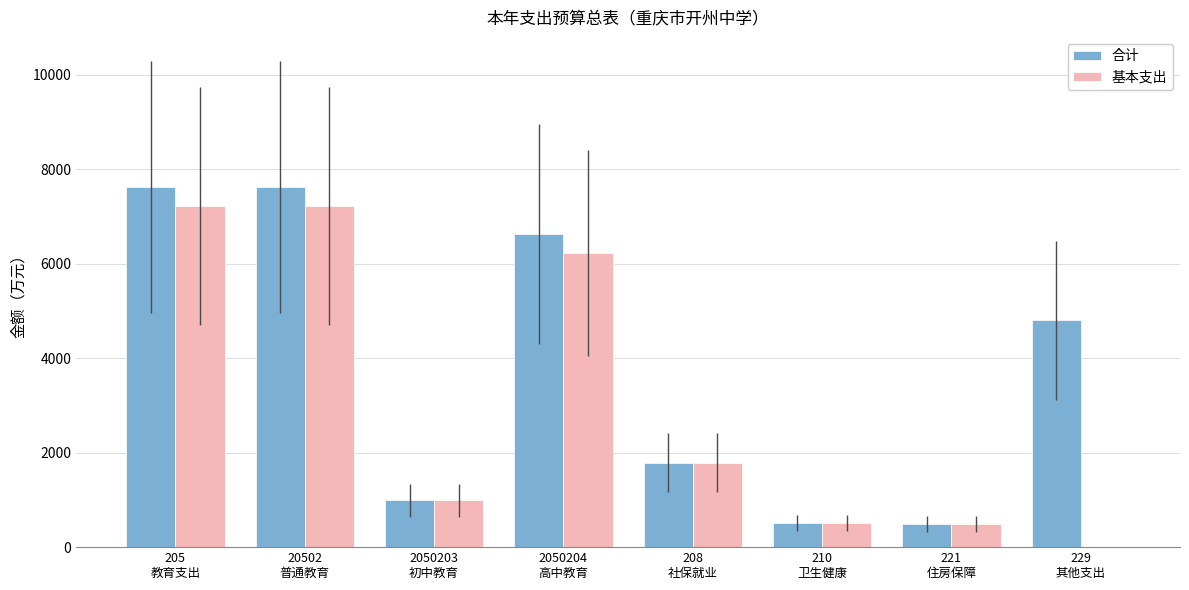

Which series has the largest total across all categories?

合计